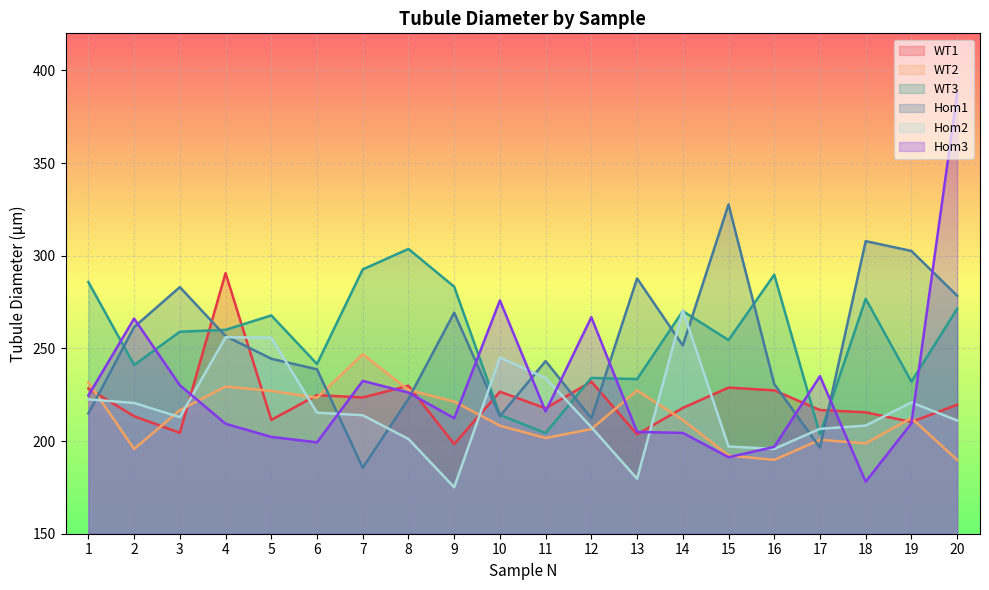

Where do WT2 and WT1 first cross each other?

1 and 2